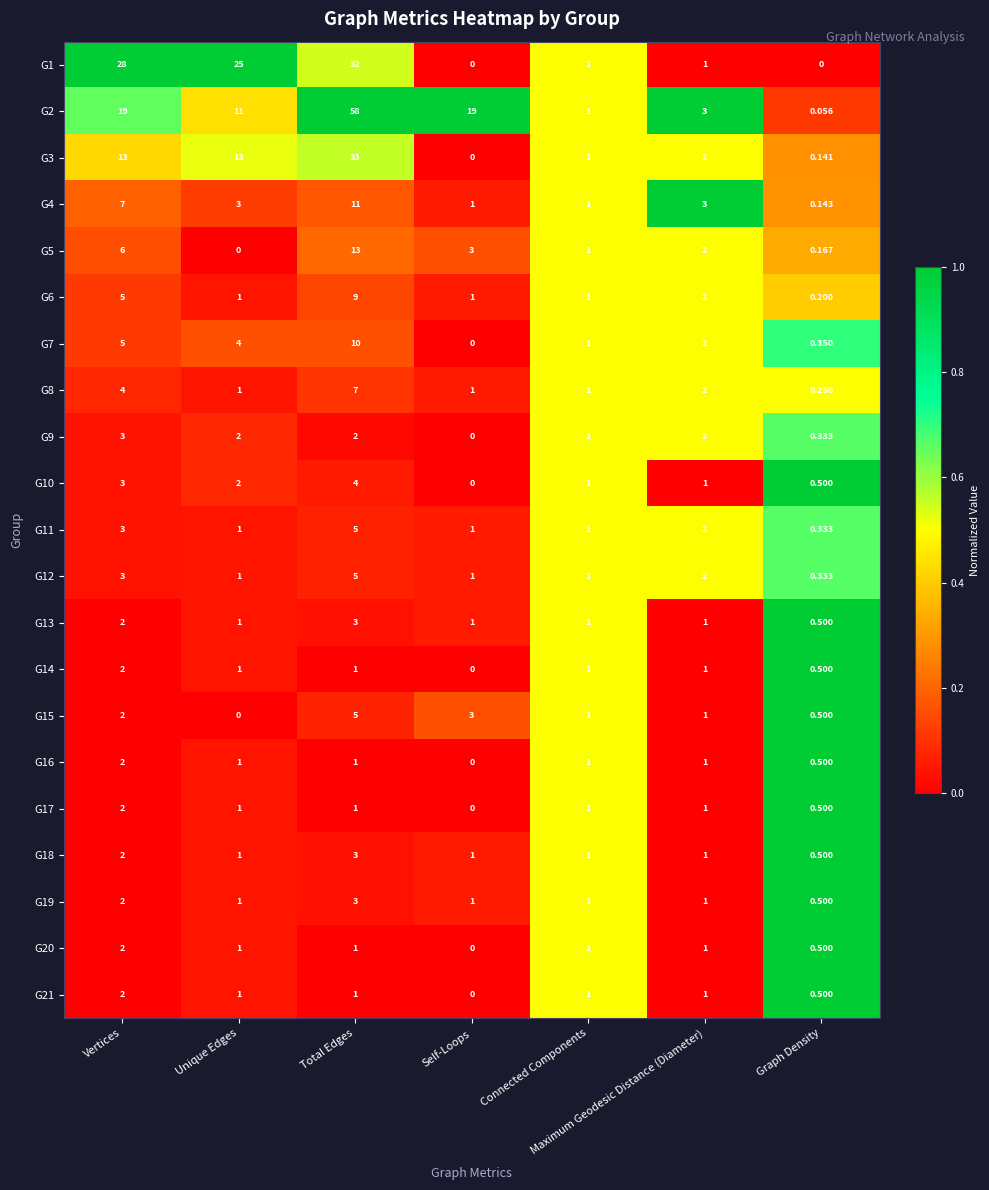

Is the value of G7 at Total Edges greater than the value of G18 at Connected Components?

Yes